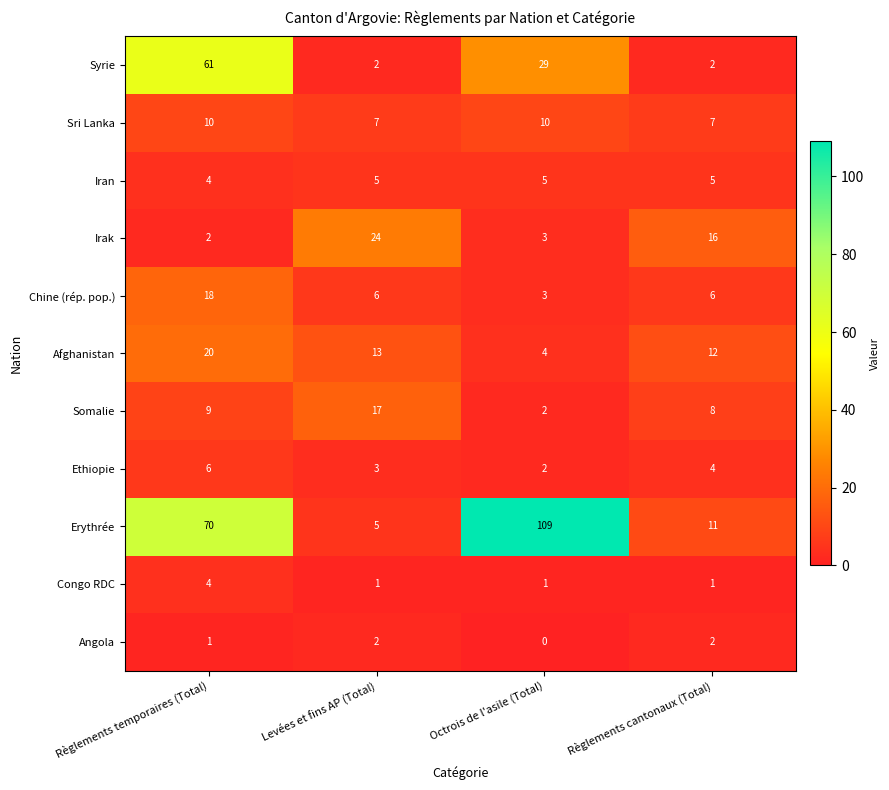

Count the Sri Lanka values in the range 7 to 10.

4